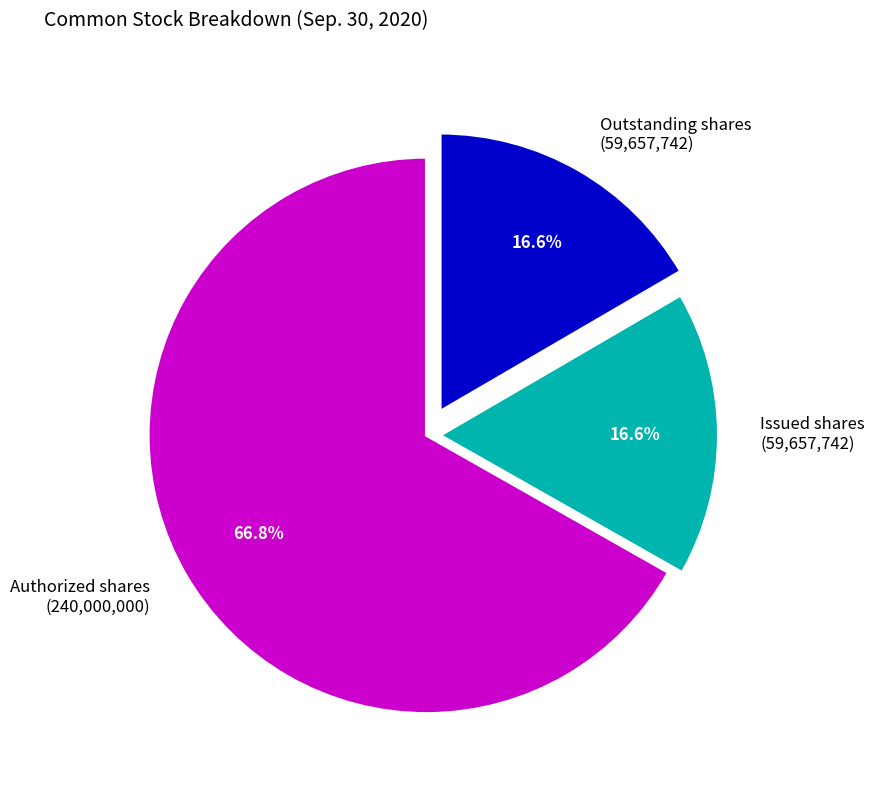

Approximately how many times larger is the value at Authorized shares (240,000,000) compared to Outstanding shares (59,657,742)?

4.0